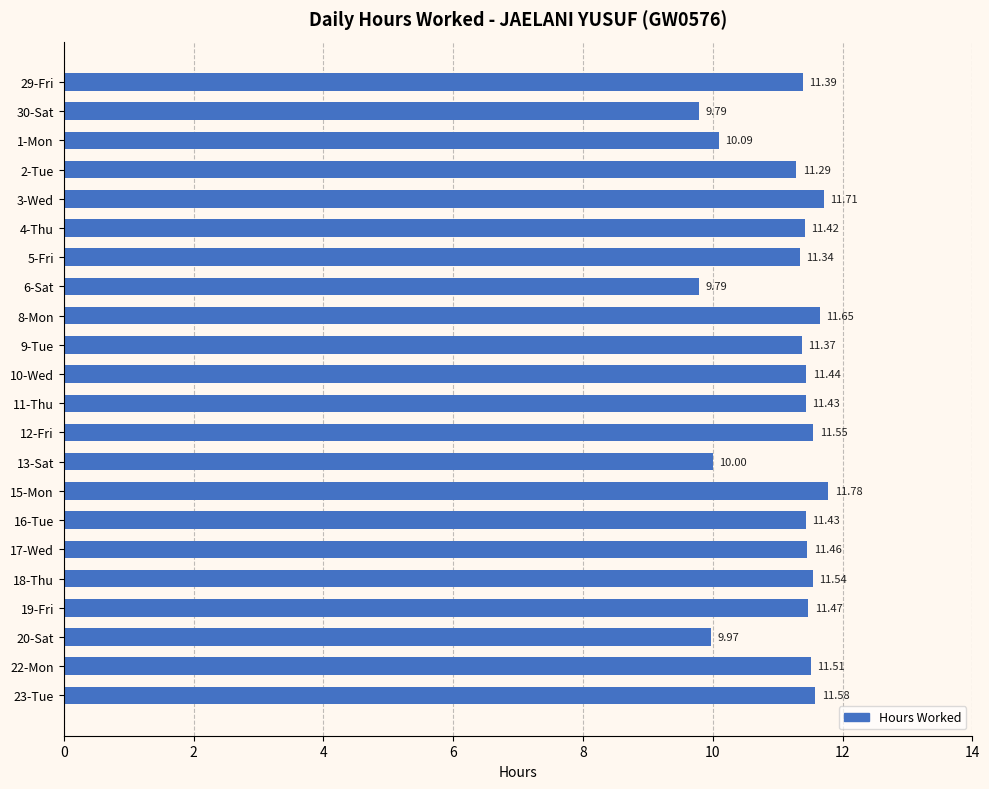

What is the ratio of the value at 8-Mon to the value at 3-Wed?

1.0